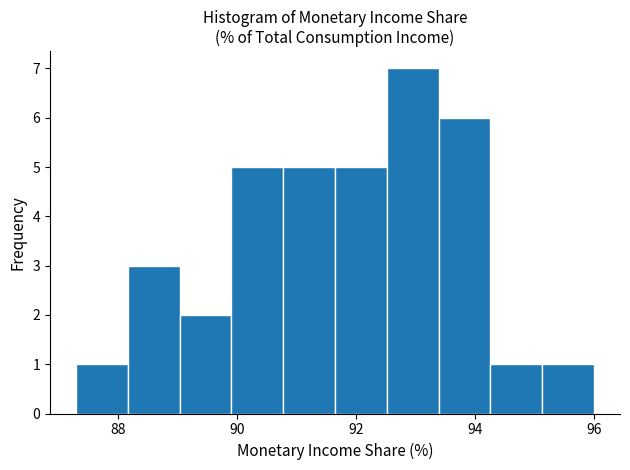

How tall is the bar that spans 87.4 to 88.2 on the x-axis? Neither the bar edges nor the heights are printed on the chart, so give them approximately, as read against the axes.

1